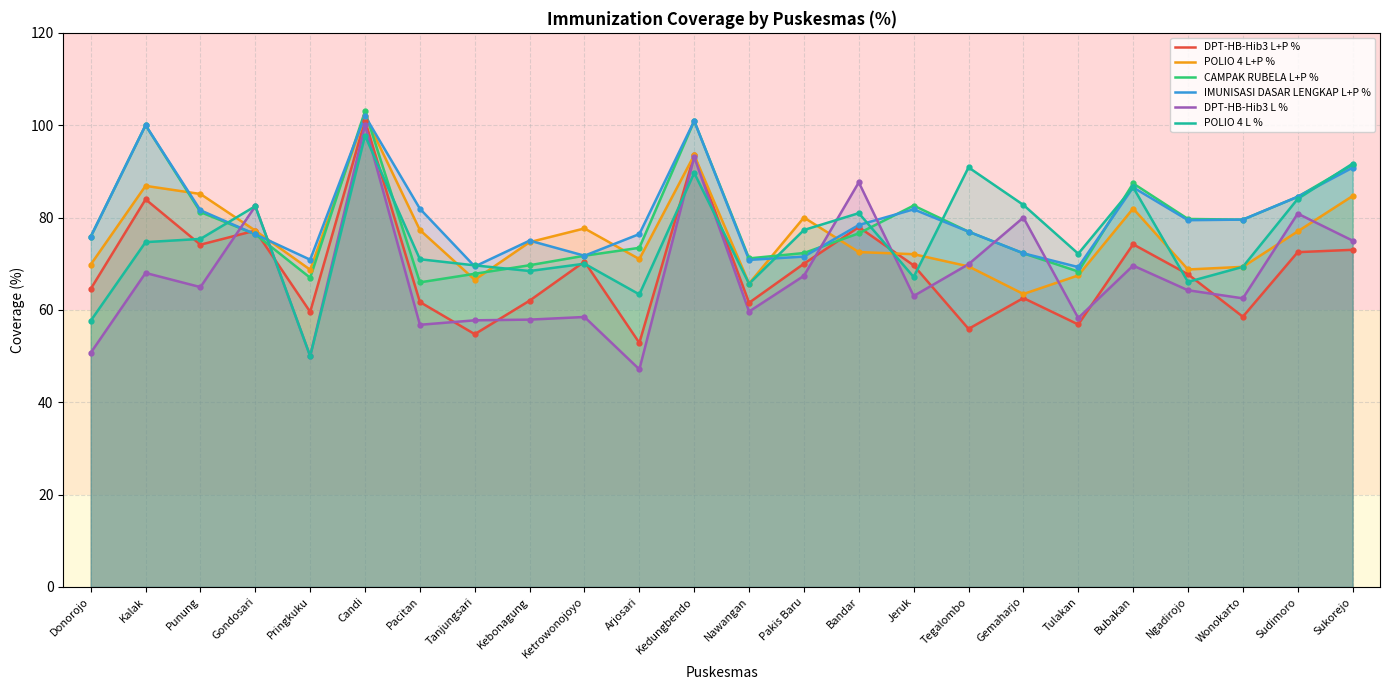

Which series has the largest total across all categories?

IMUNISASI DASAR LENGKAP L+P %